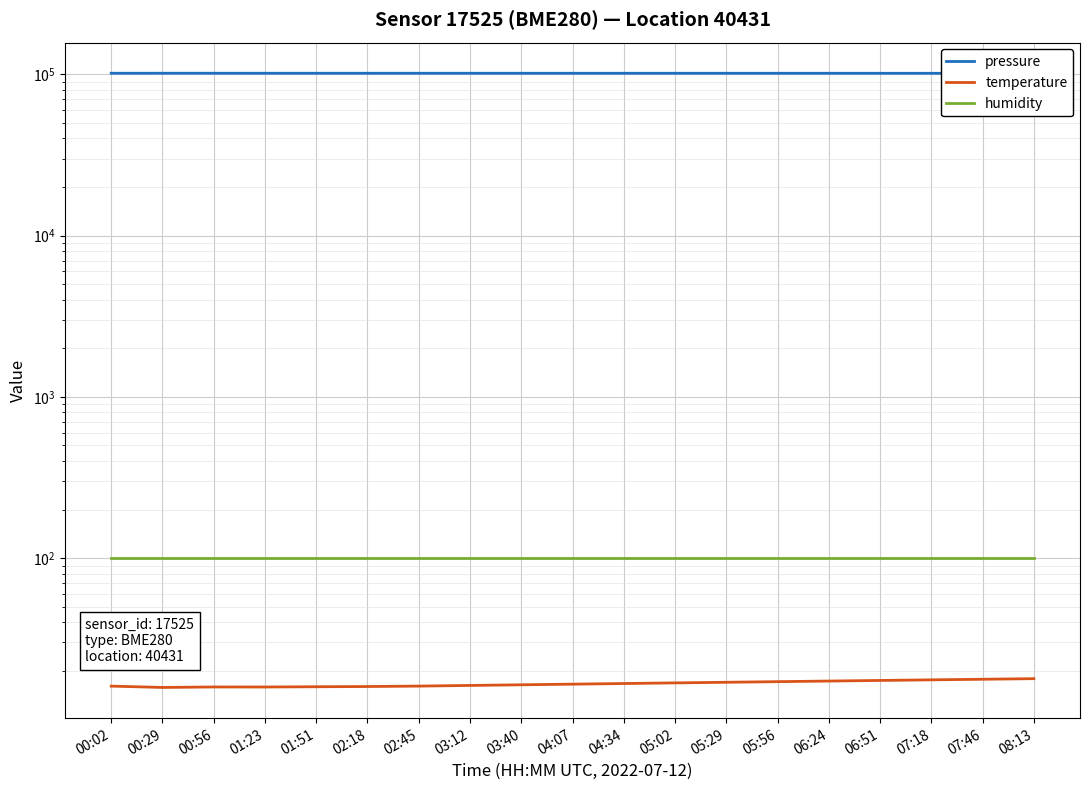

Which series has the largest range (max minus min)?

pressure